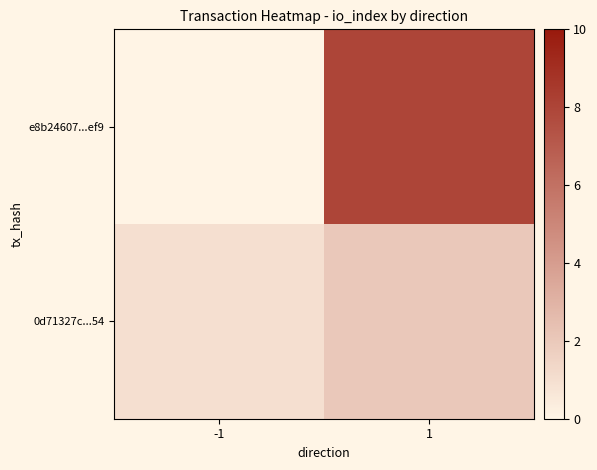

List the series in order of their peak value, highest first.

e8b24607...ef9, 0d71327c...54